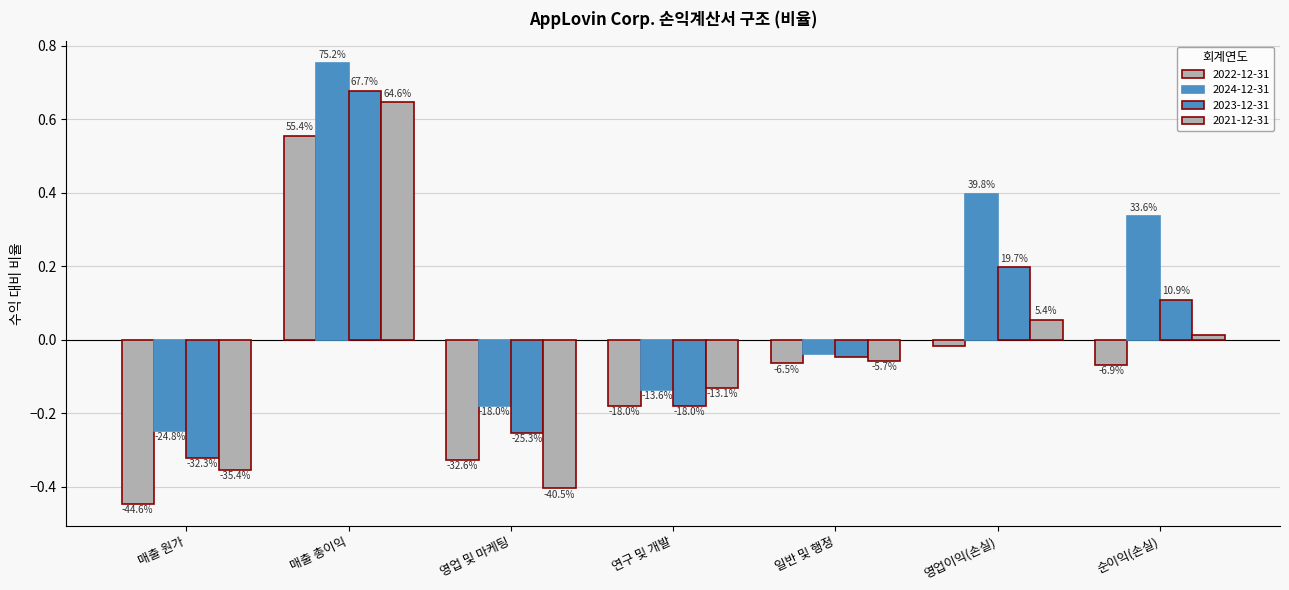

At 영업이익(손실), list the series in order from smallest to largest.

2022-12-31, 2021-12-31, 2023-12-31, 2024-12-31